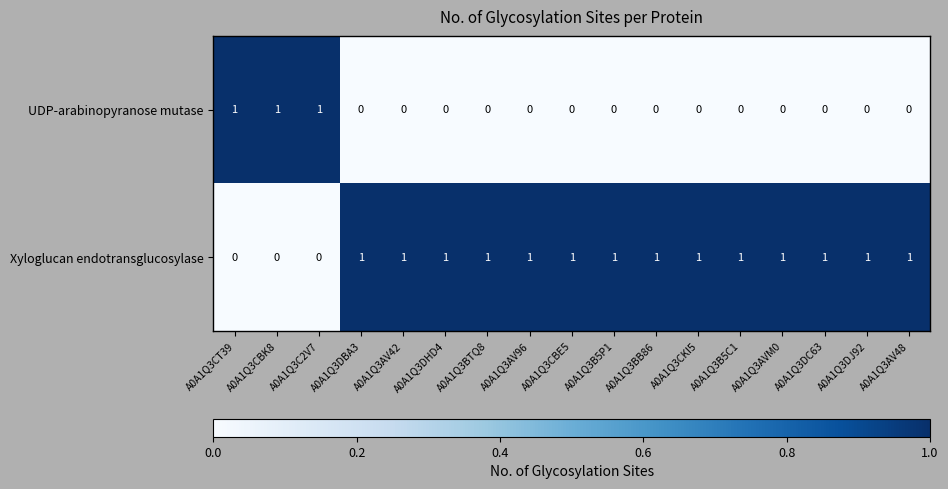

Rank the series by their average value, from highest to lowest.

Xyloglucan endotransglucosylase, UDP-arabinopyranose mutase